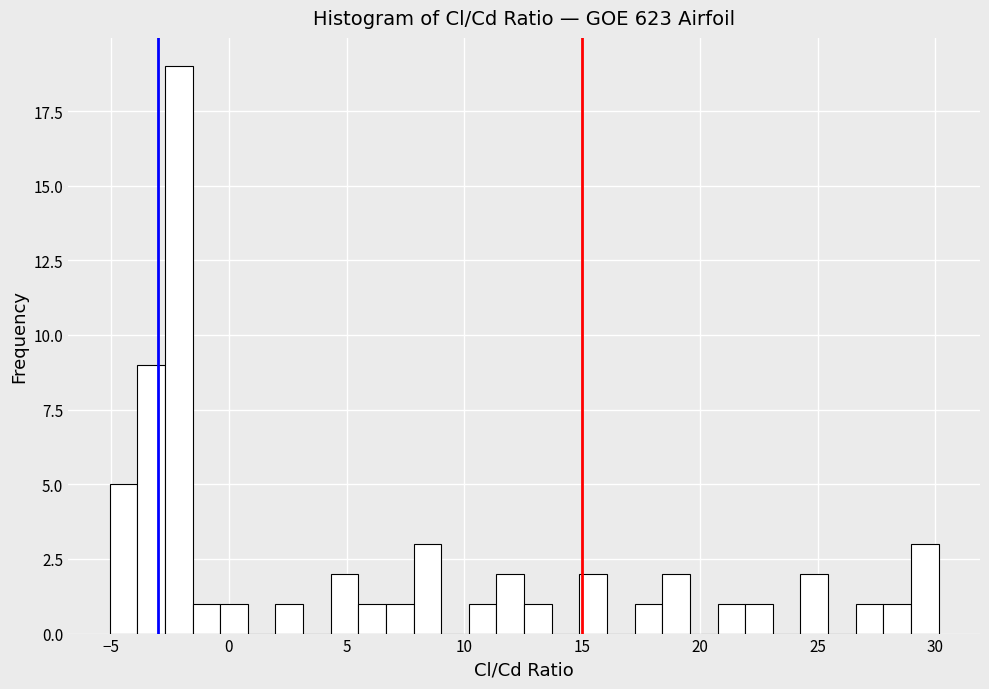

Around what value on the x-axis is the tallest bar? Give the approximate position of its centre, as read against the axis.

-2.0